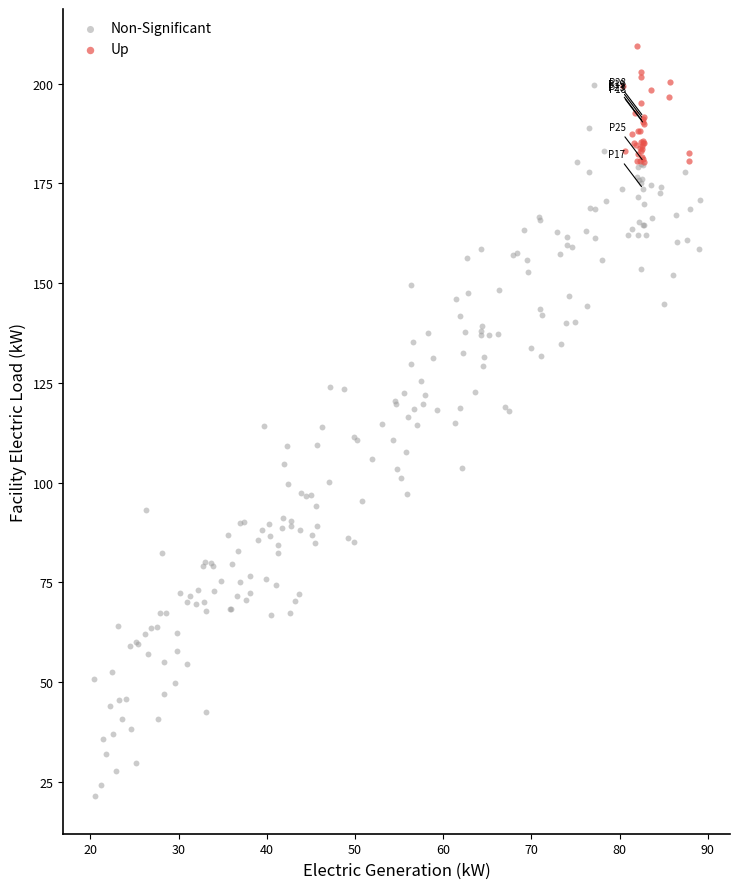

What are all the series names shown in the legend?

Non-Significant, Up